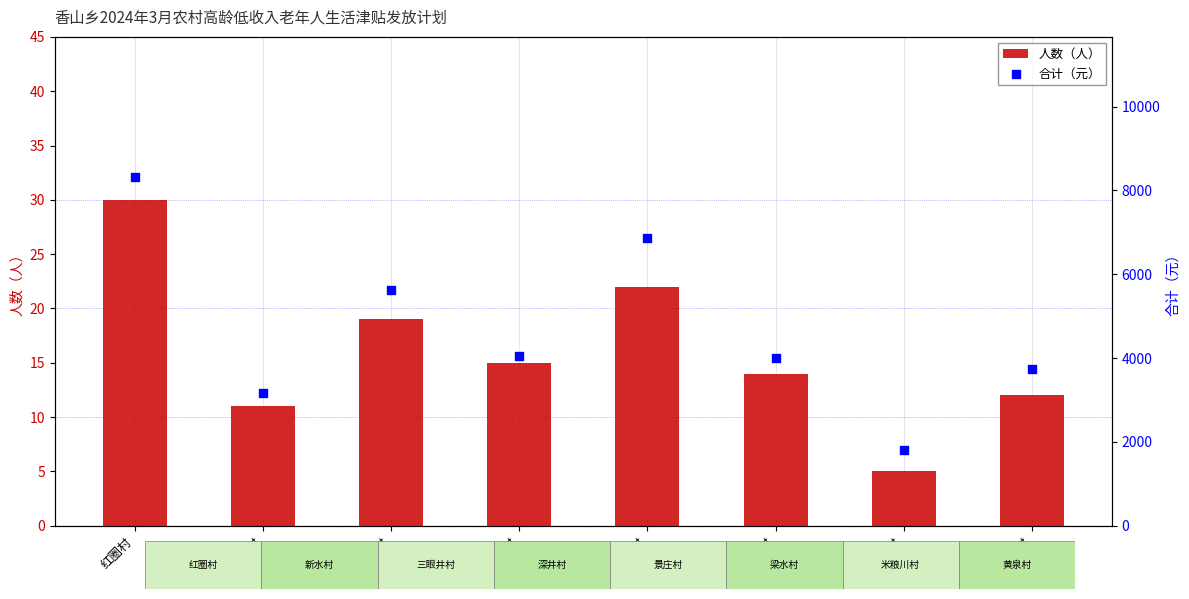

What are all the series names shown in the legend?

人数（人）, 合计（元）